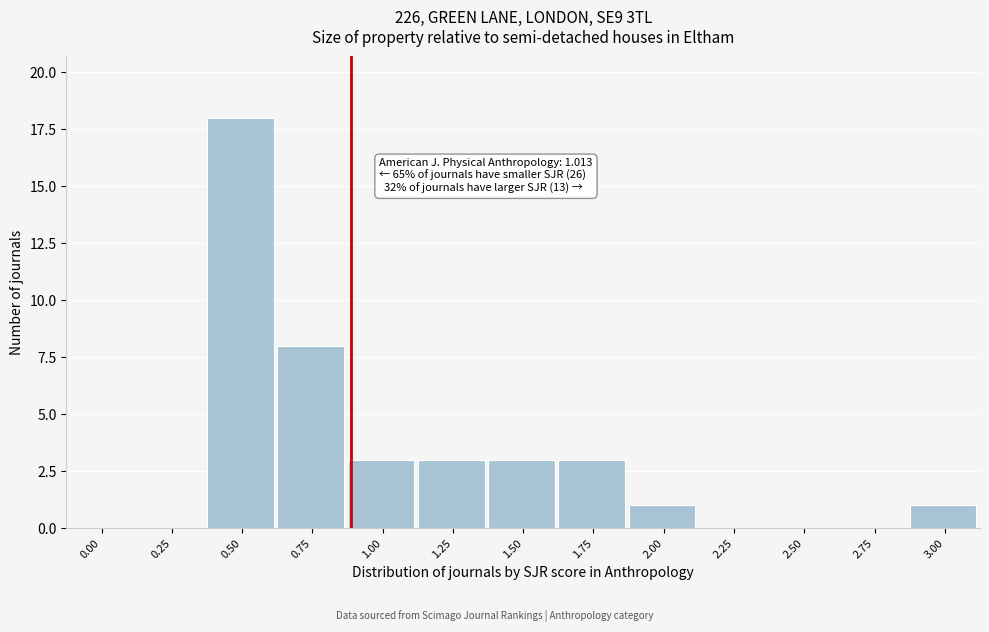

Reading left to right, list all the values displayed in this chart.

0.00=0	0.25=0	0.50=18	0.75=8	1.00=3	1.25=3	1.50=3	1.75=3	2.00=1	2.25=0	2.50=0	2.75=0	3.00=1